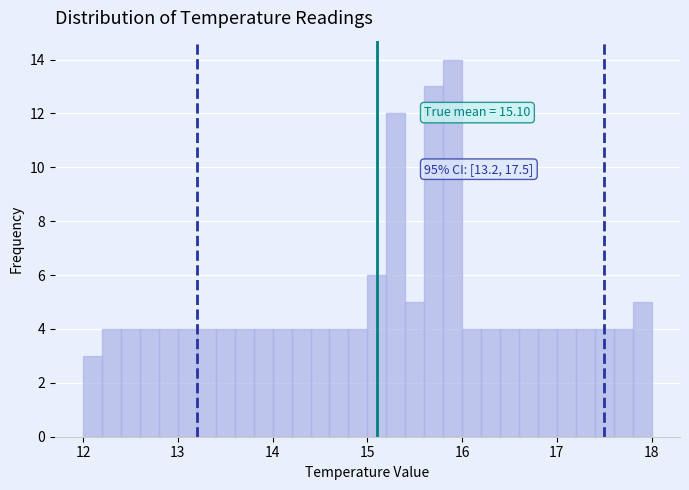

Read against the x-axis, roughly where is the centre of the tallest bar?

15.9